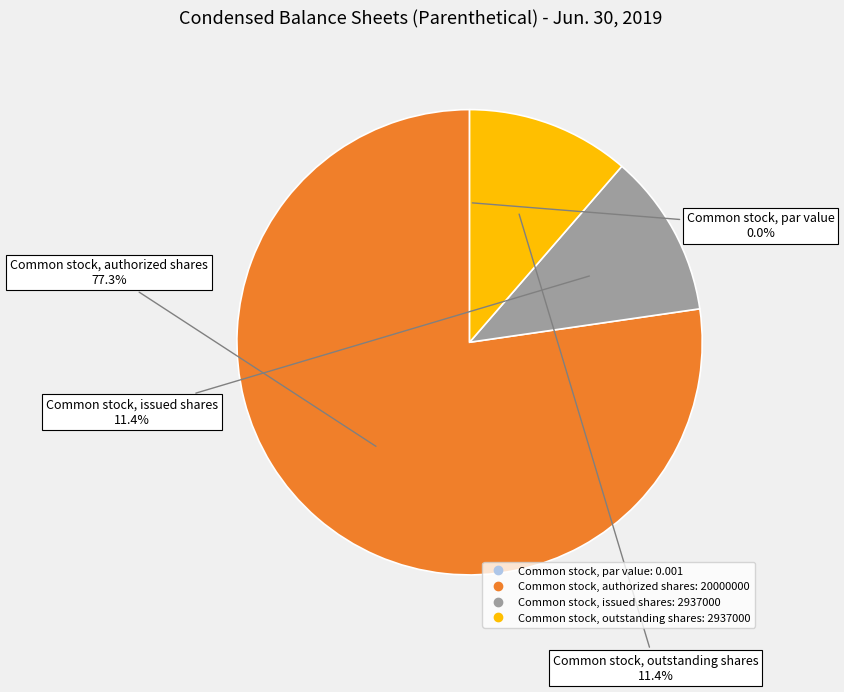

To the nearest percent, what portion does Common stock, authorized shares represent?

77%